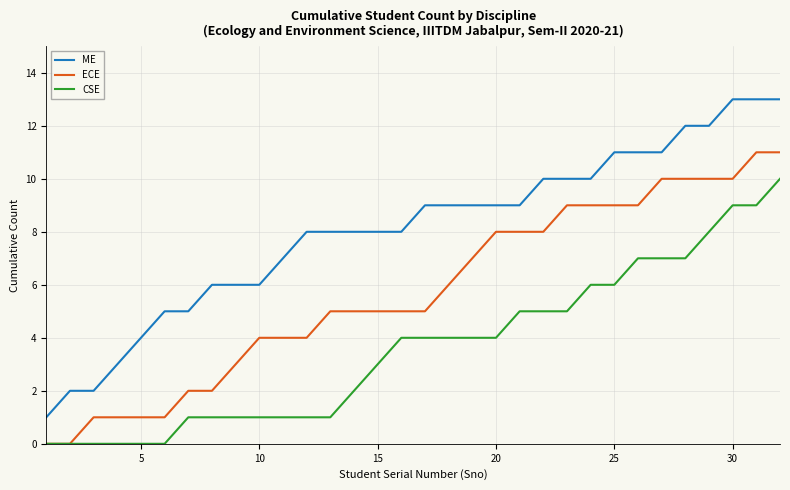

True or false: ME and ECE intersect in this chart.

False